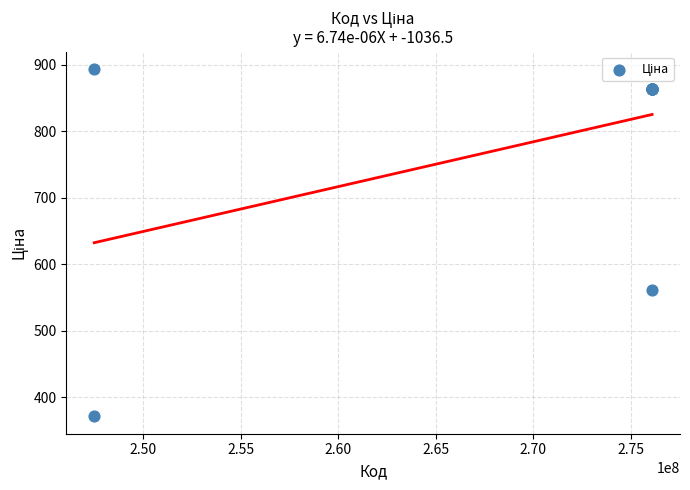

What Y value in the scatter plot is closest to 632?

560.8